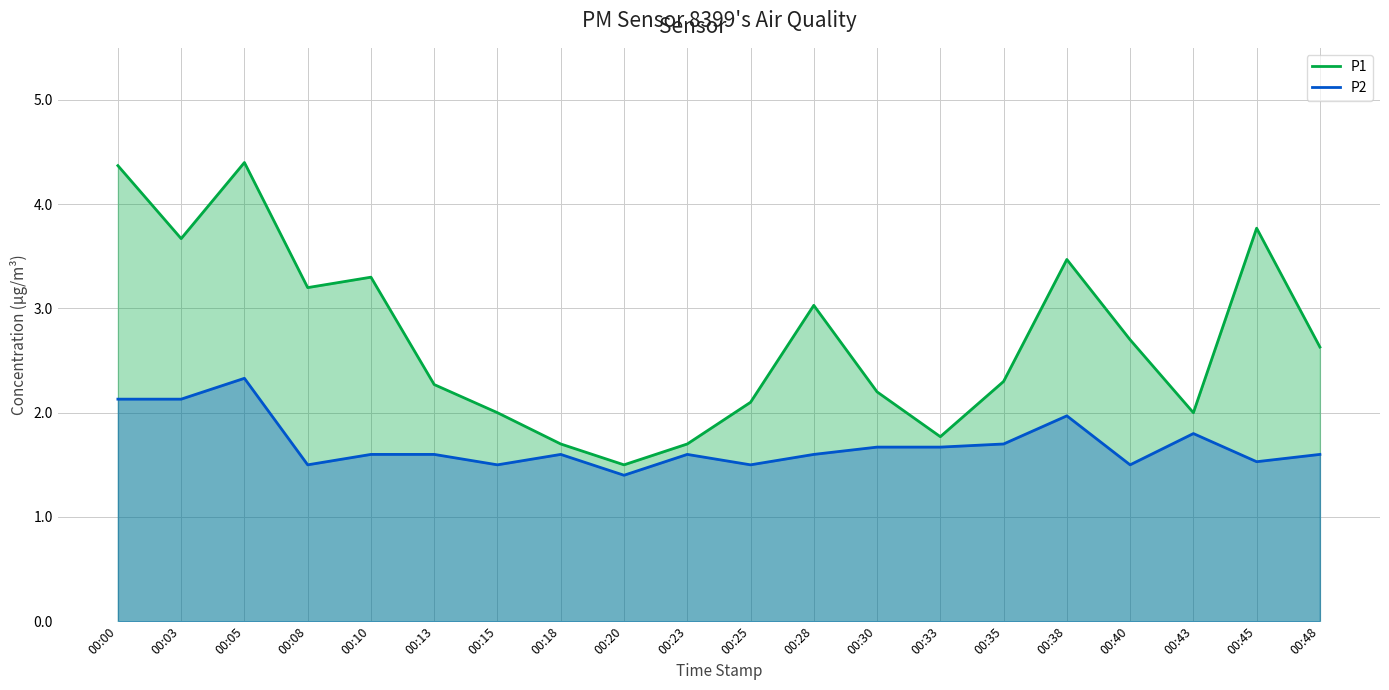

How many interior local valleys does the P1 series have?

5